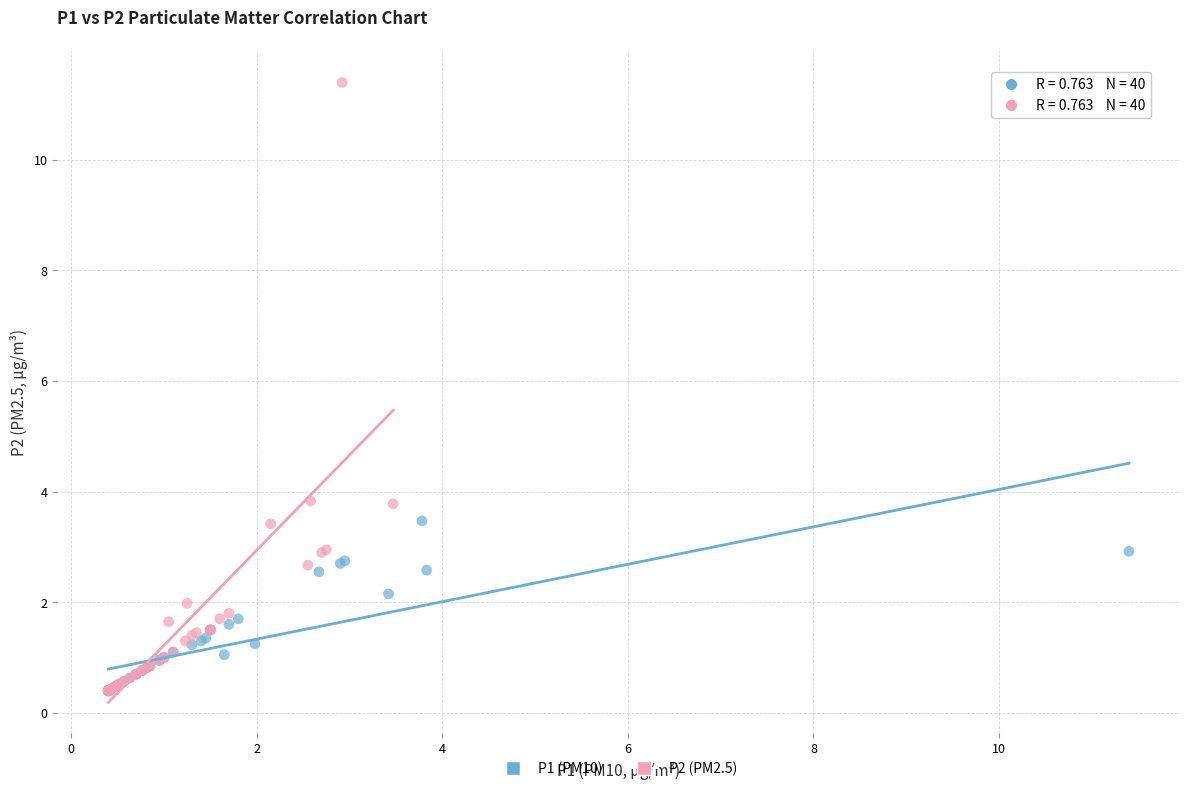

What are all the series names shown in the legend?

P1 (PM10), P2 (PM2.5)